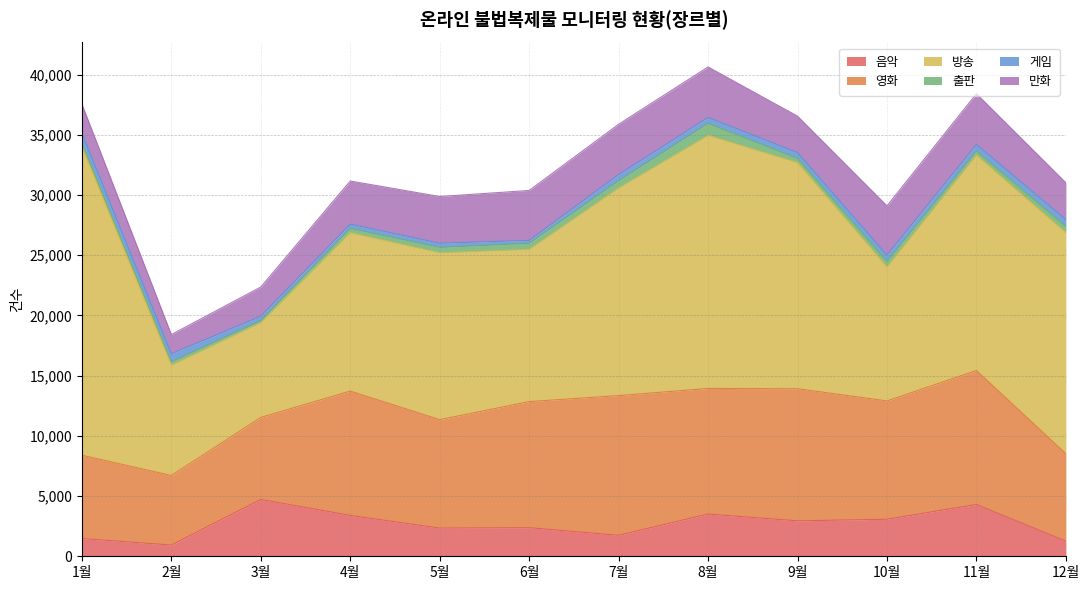

Which series changed the most between 5월 and 7월?

방송